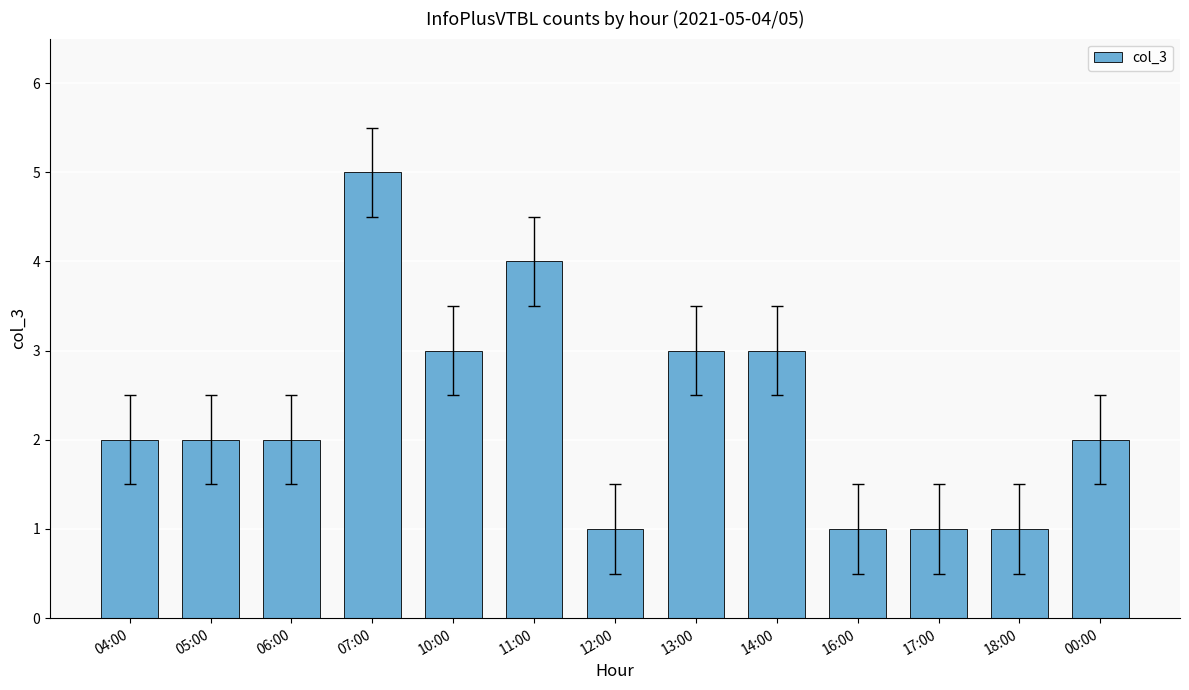

Reading left to right, transcribe all the data shown in this chart.

2	2	2	5	3	4	1	3	3	1	1	1	2